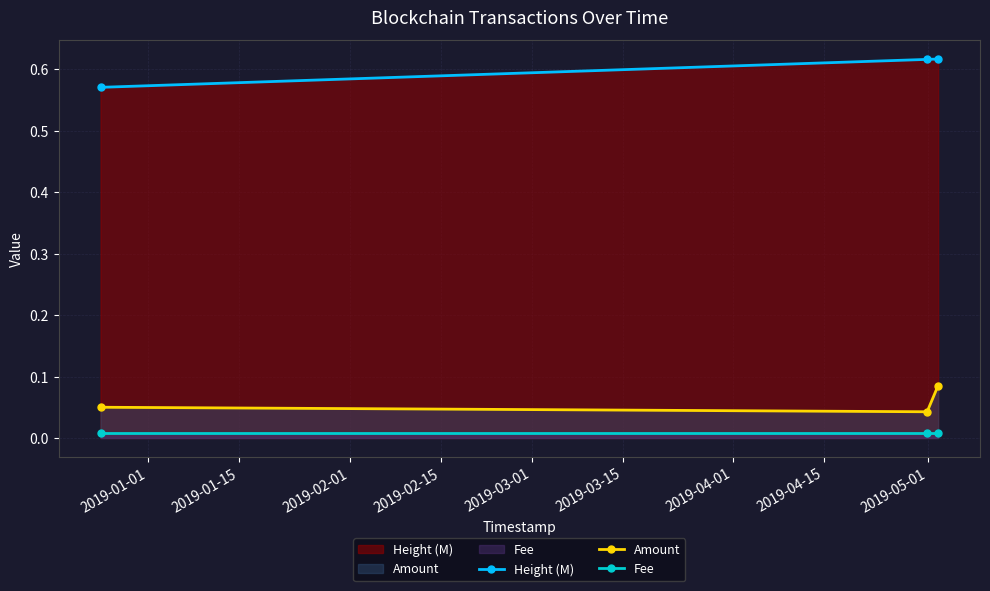

At how many categories does at least one series exceed 0?

3